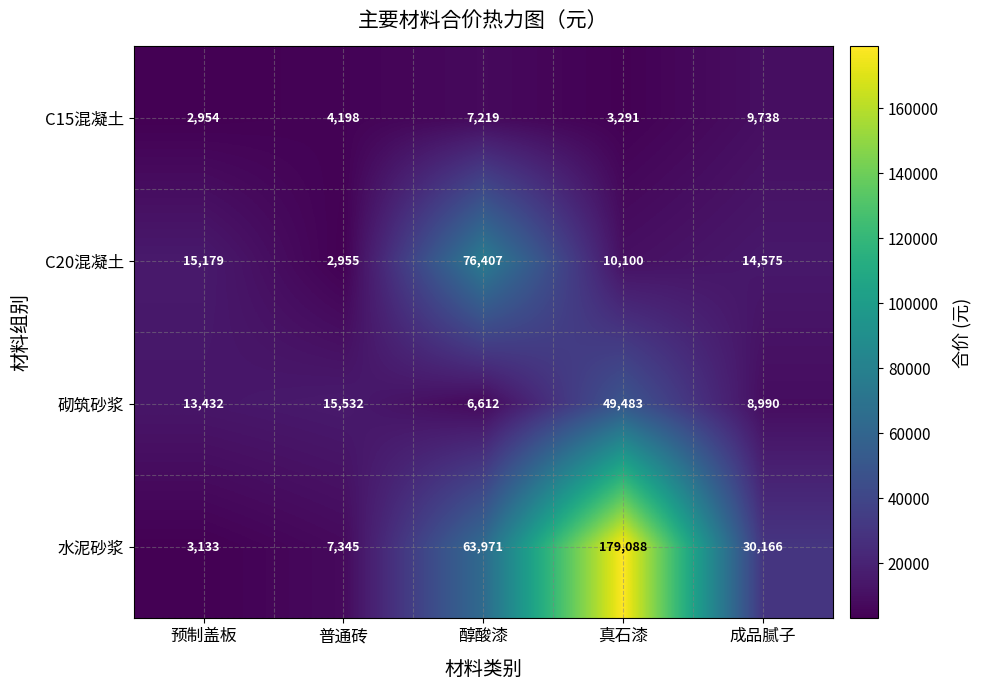

What is the difference between the second highest and minimum values in the 水泥砂浆 series?

60838